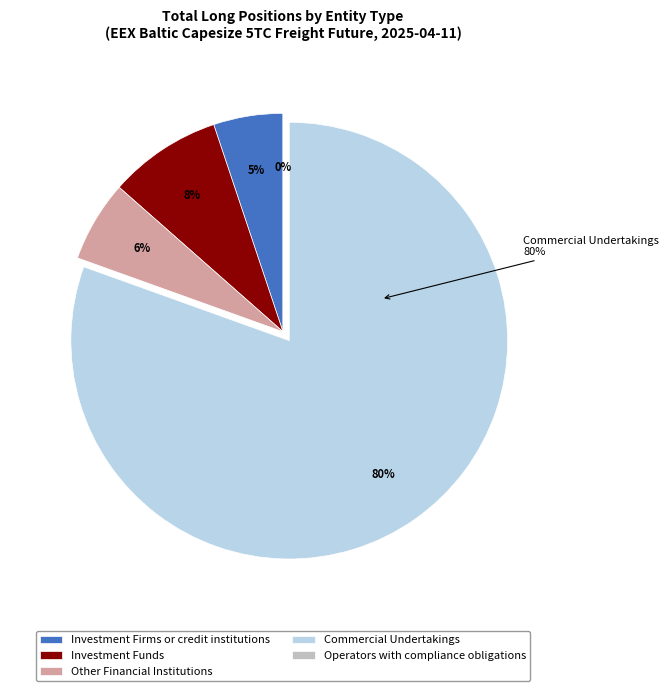

How many segments does this pie chart have?

5